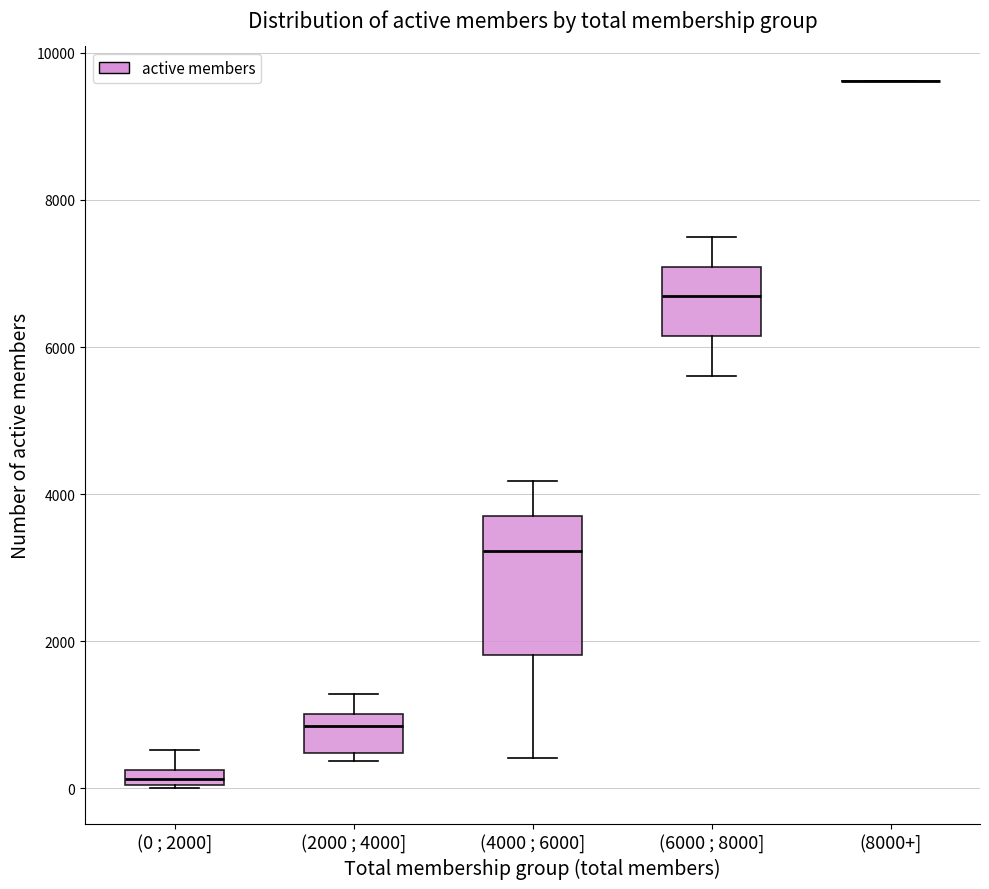

Where is the upper edge of the box for (4000 ; 6000] on the y-axis? The values are not printed on the chart, so give them approximately, as read against the axis.

3800